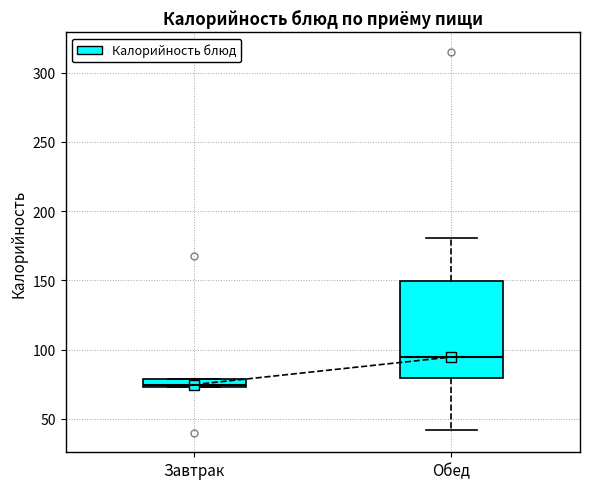

Where is the upper edge of the box for Обед on the y-axis? The values are not printed on the chart, so give them approximately, as read against the axis.

150